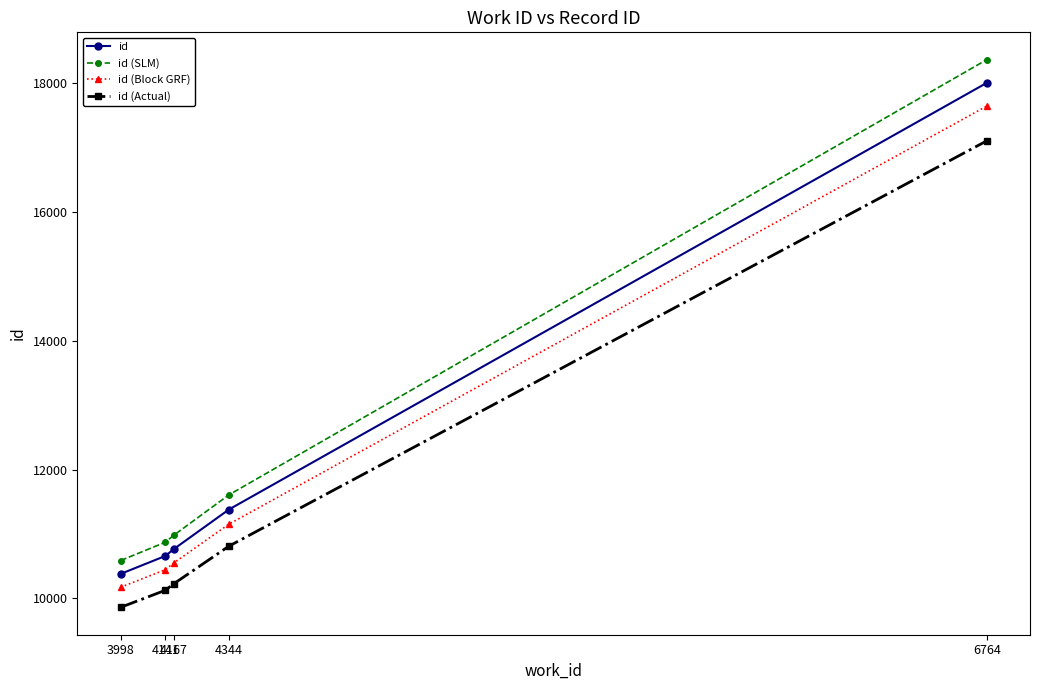

True or false: id has more than 0 interior local peaks.

False